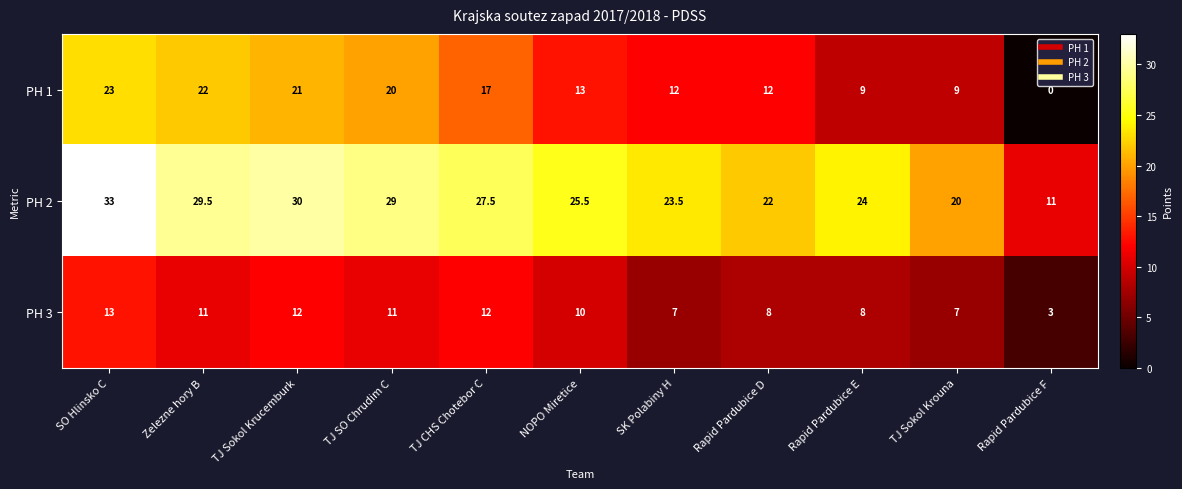

Where does the PH 1 series first go above 13?

SO Hlinsko C